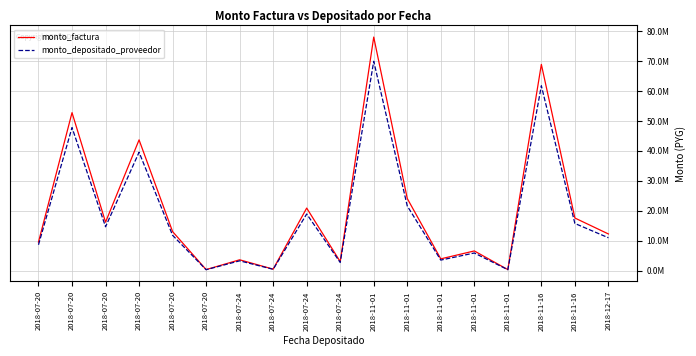

Which series changed the most between 2018-07-20 and 2018-07-24?

monto_factura